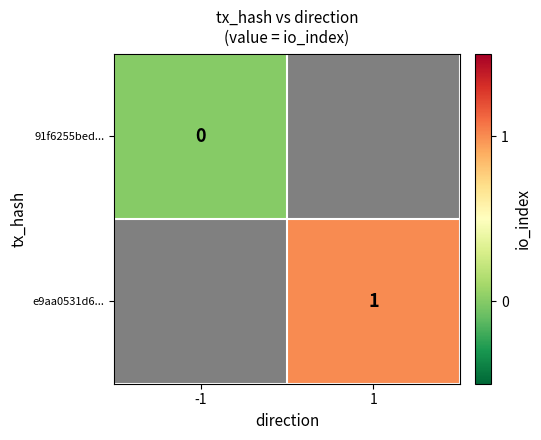

True or false: e9aa0531d6... has a value of 1 at 1.

True